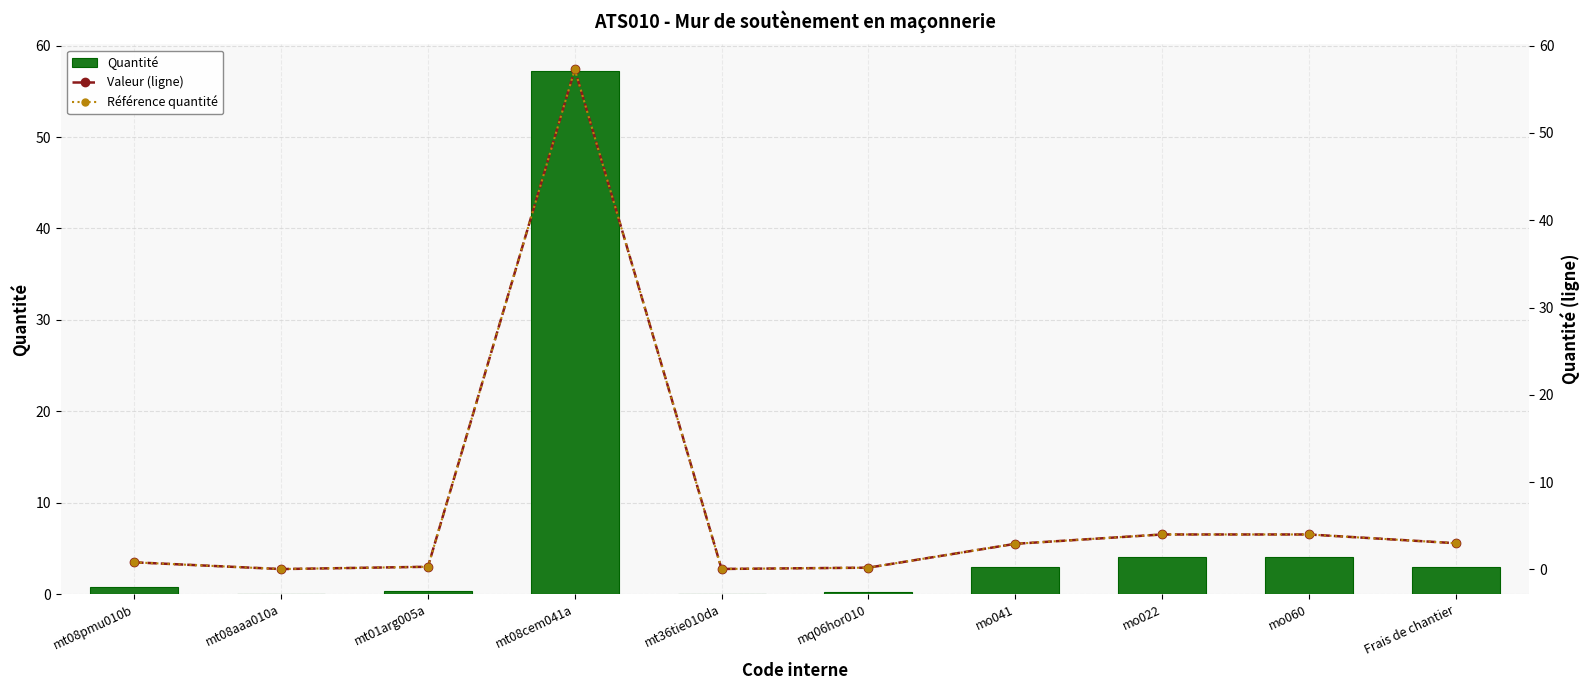

What is the approximate value of Référence quantité at mt01arg005a?

0.3